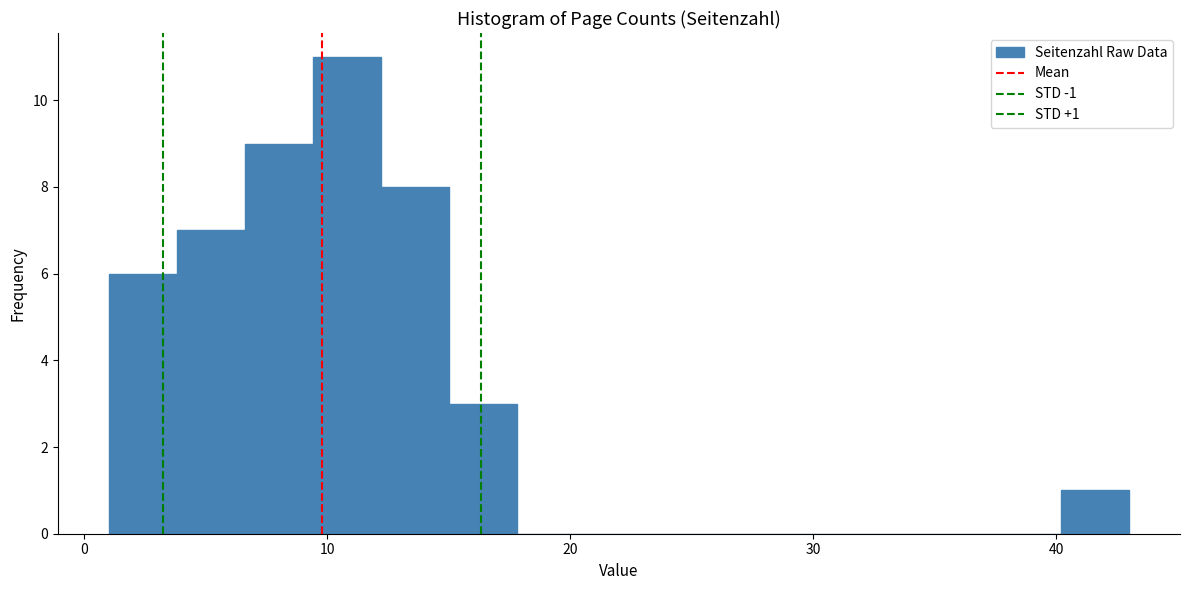

Read against the x-axis, roughly where is the centre of the tallest bar?

11